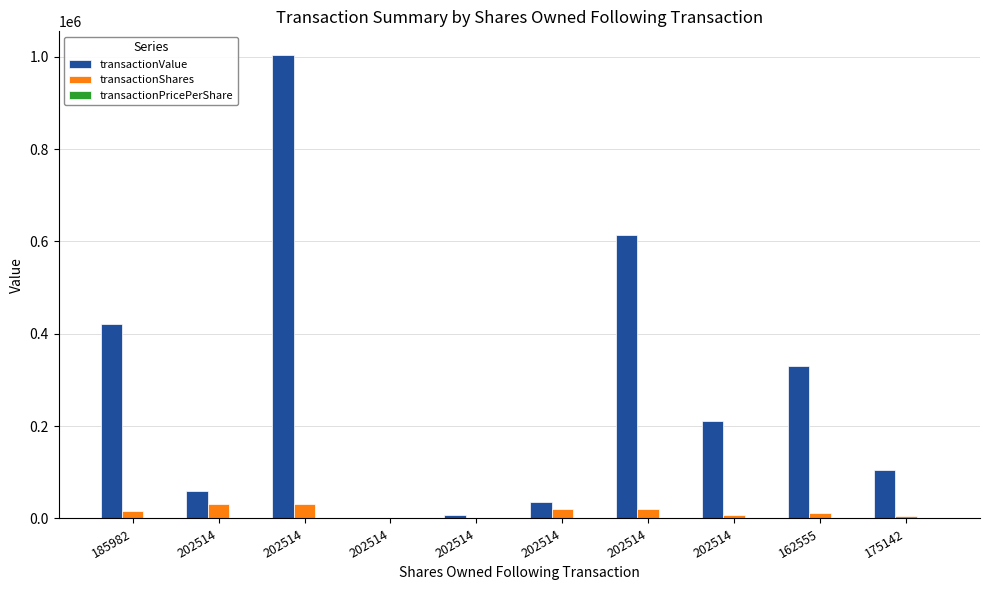

How many series are shown in this chart?

3